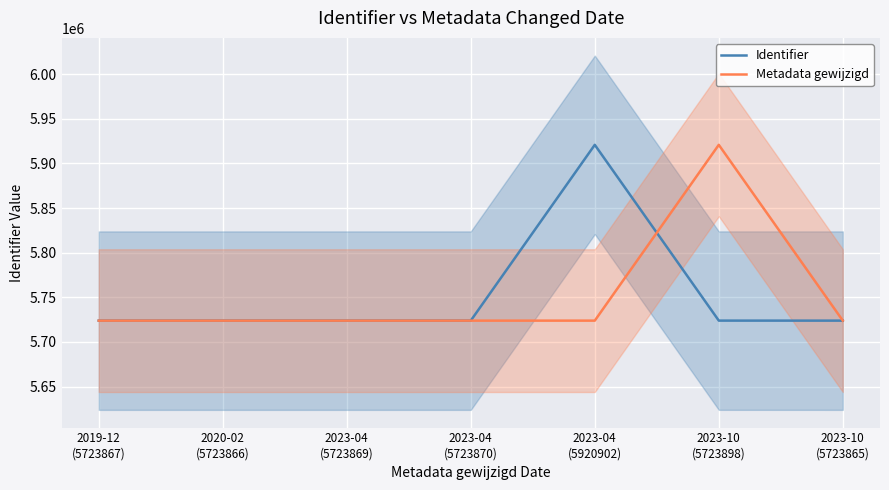

What is the sum of the Identifier values at 2023-04
(5920902) and 2019-12
(5723867)?

11644769